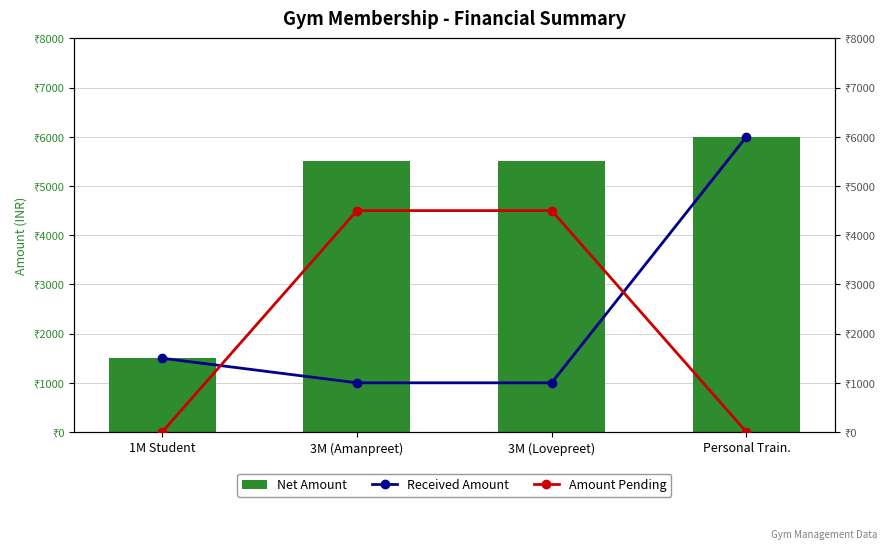

How many groups of bars are there?

4